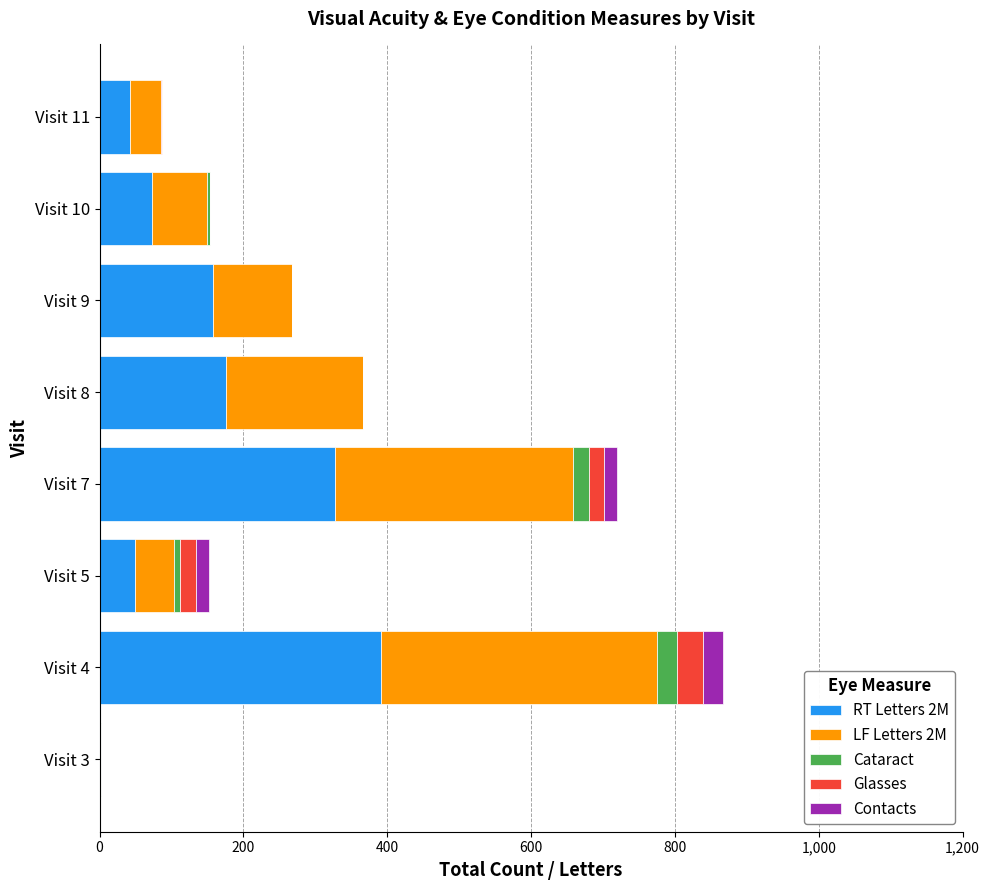

Where is RT Letters 2M nearest to the value 195?

Visit 8